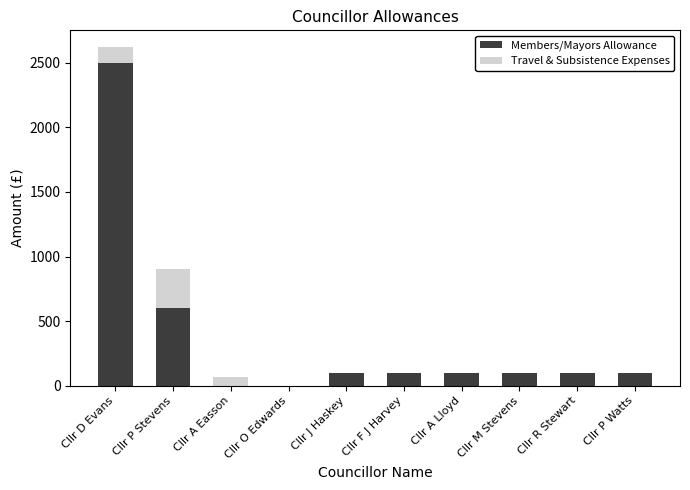

What is the total value across all series at Cllr A Lloyd?

100.0